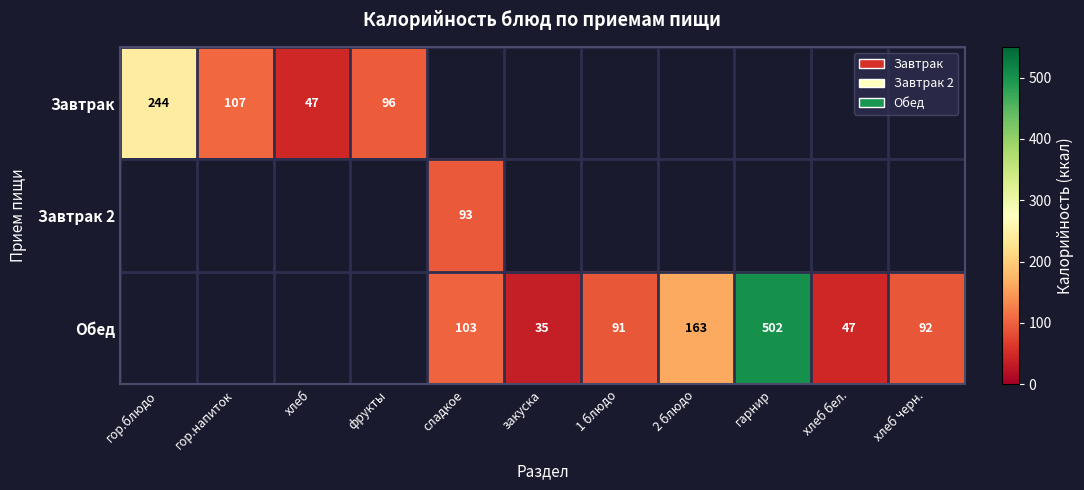

True or false: Обед has a value of 45 at 2 блюдо.

False